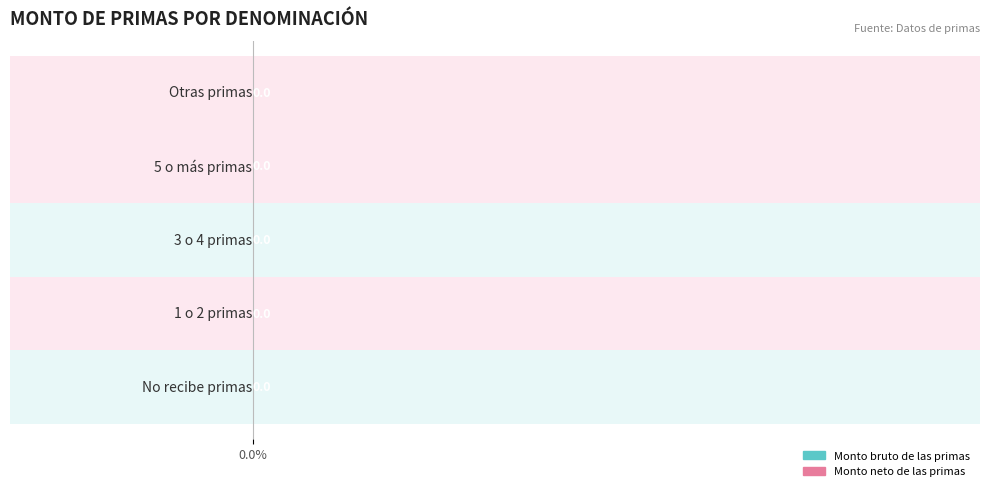

Which series has the largest range (max minus min)?

Monto bruto de las primas